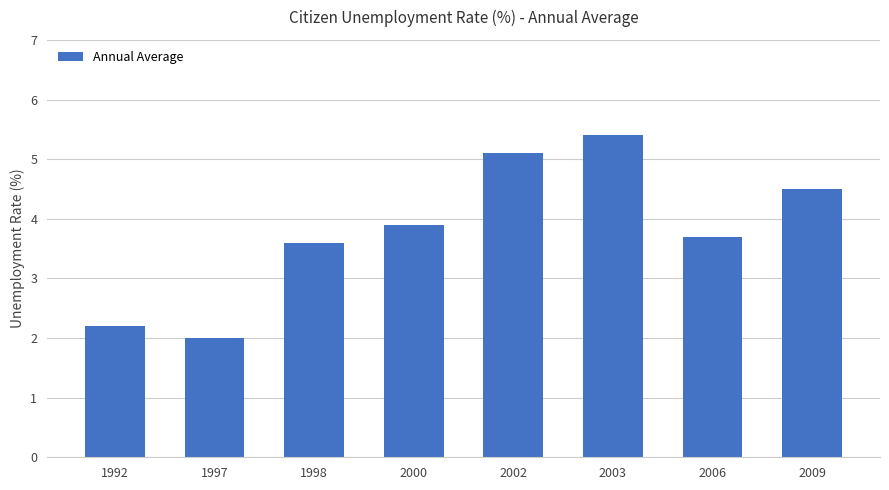

Rank the categories by value from lowest to highest.

1997, 1992, 1998, 2006, 2000, 2009, 2002, 2003